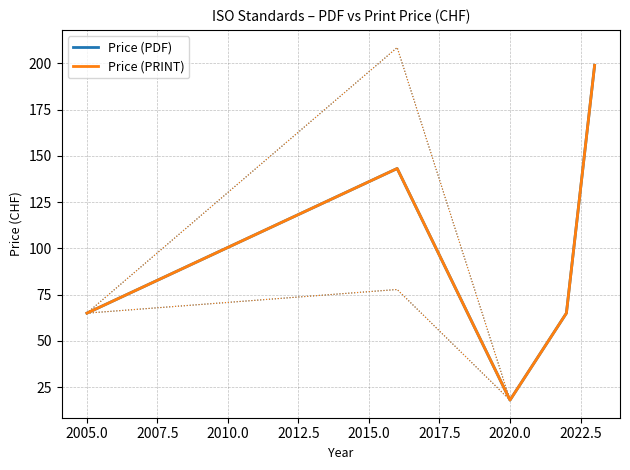

What is the value of the Price (PRINT) point at the 3rd from the left?

18.0